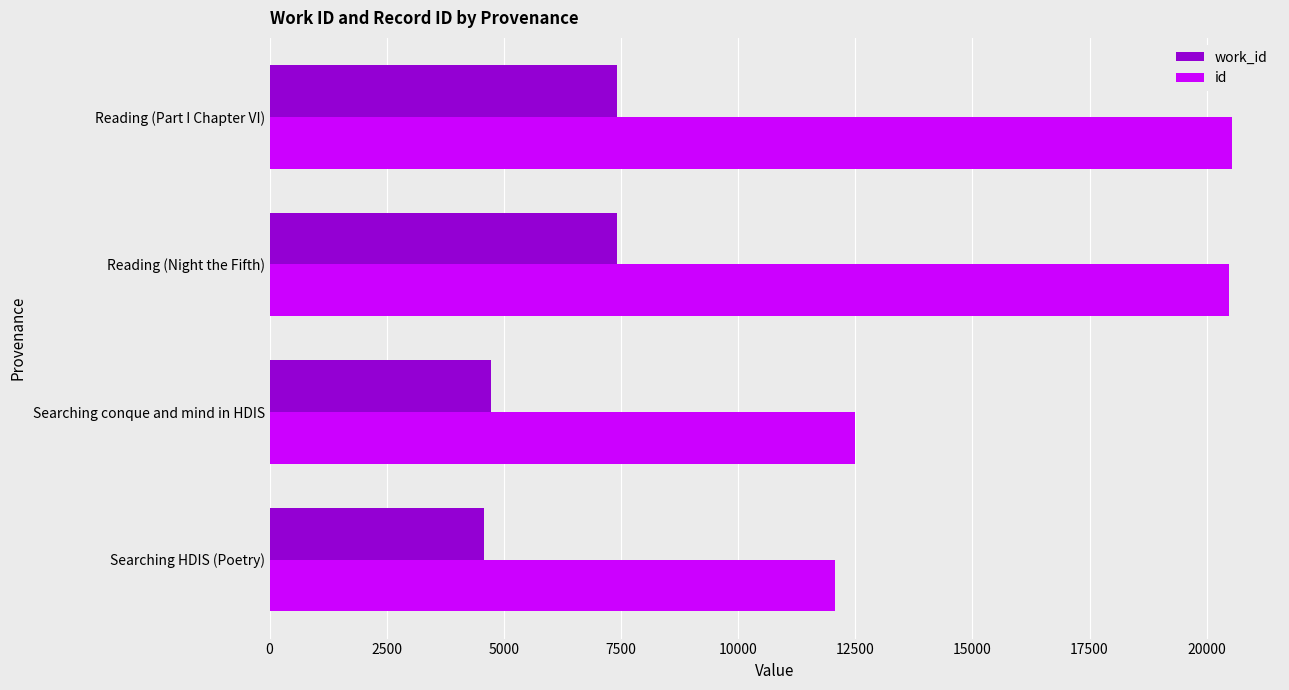

The work_id series shows 7409 at Reading (Part I Chapter VI). True or false?

True